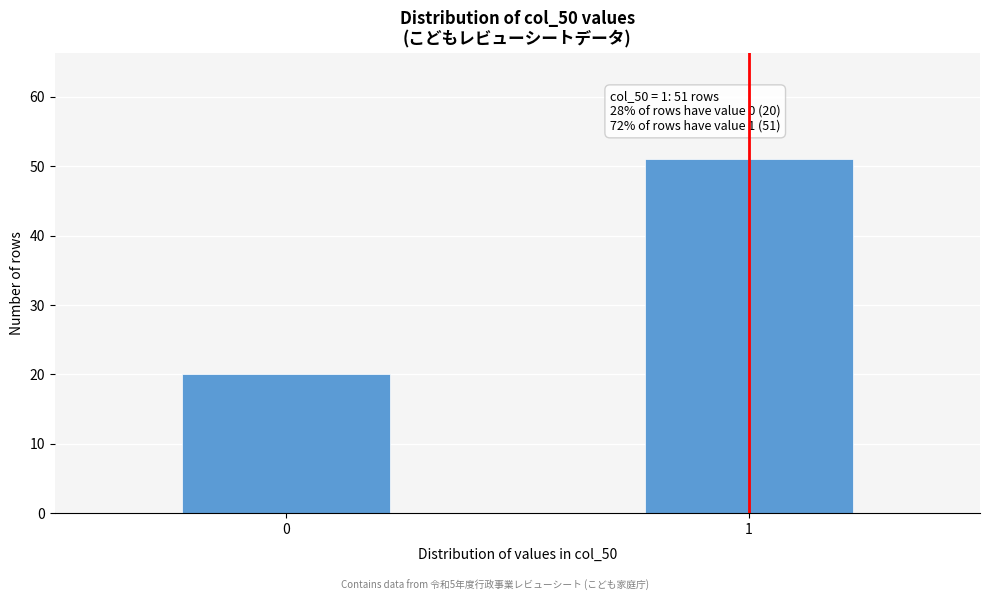

Reading left to right, list all the values displayed in this chart.

20	51